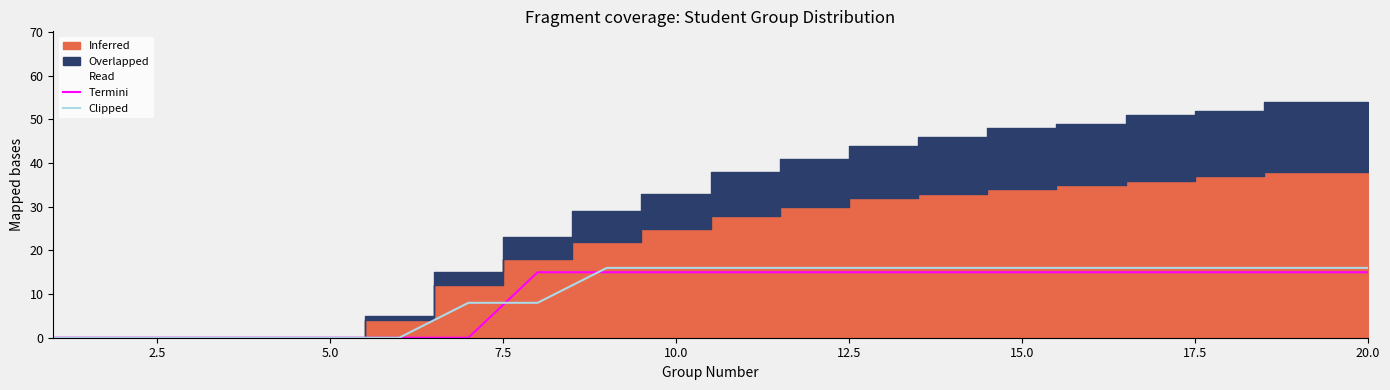

After their last crossing, which series has the higher values: Clipped or Termini?

Clipped